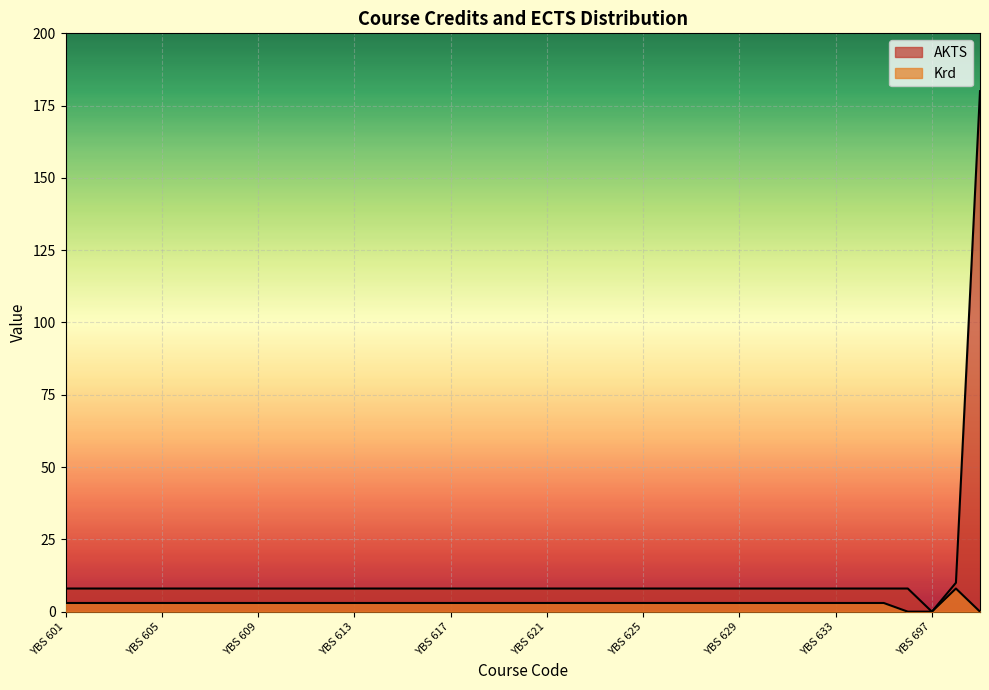

Which series has the largest total across all categories?

AKTS